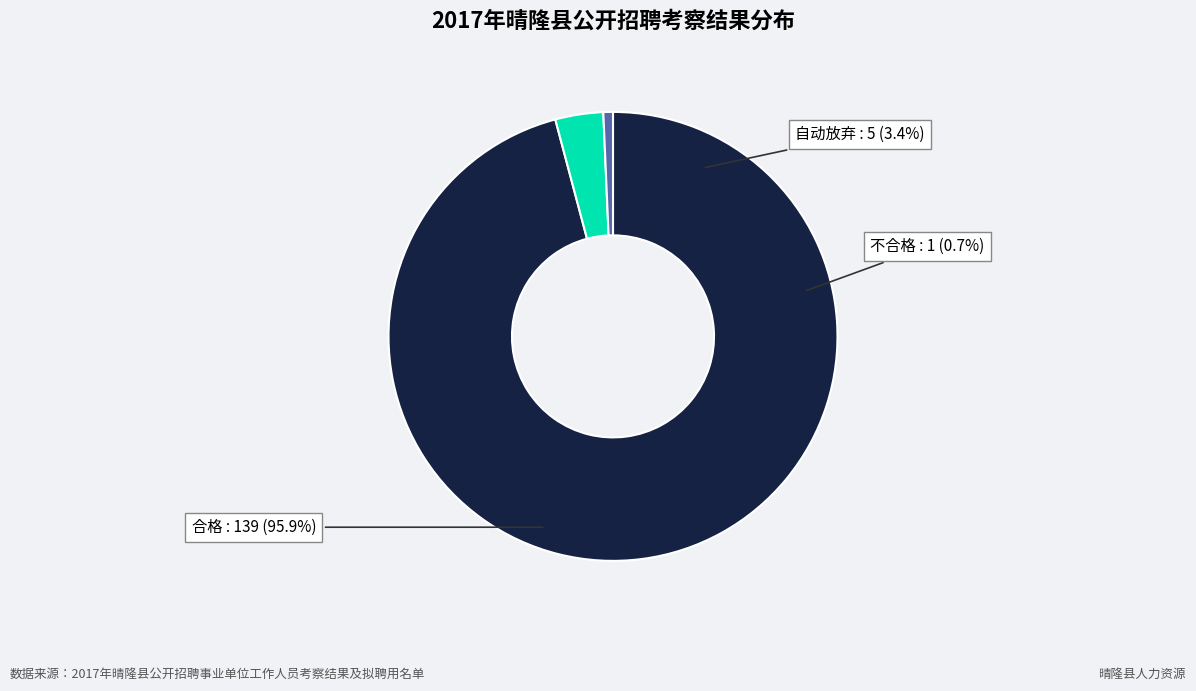

To the nearest percent, what is the average slice percentage?

33%